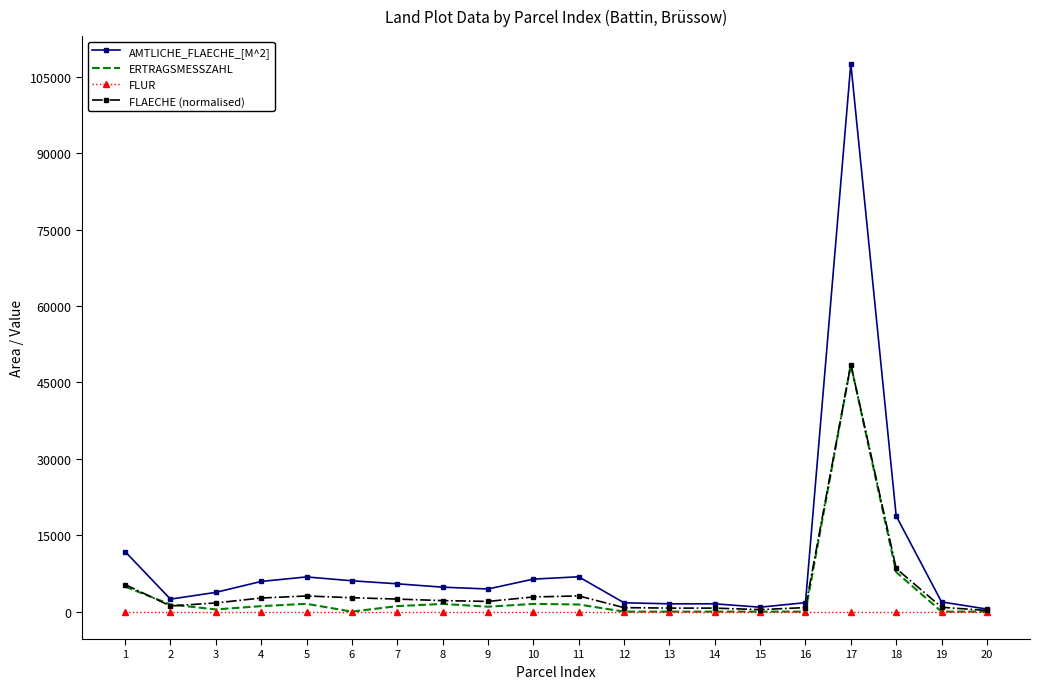

Which series has the widest spread of values?

AMTLICHE_FLAECHE_[M^2]